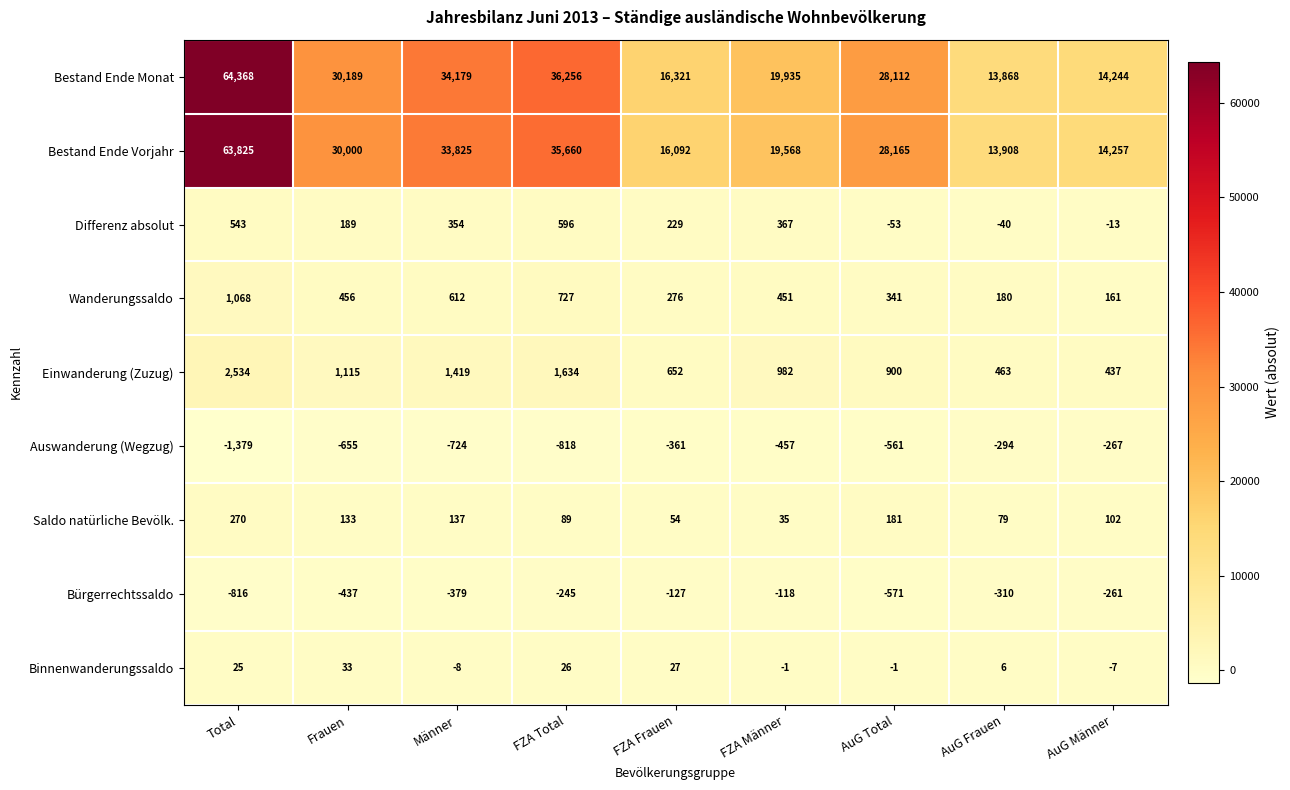

At which category does the chart reach its minimum across all series?

Total